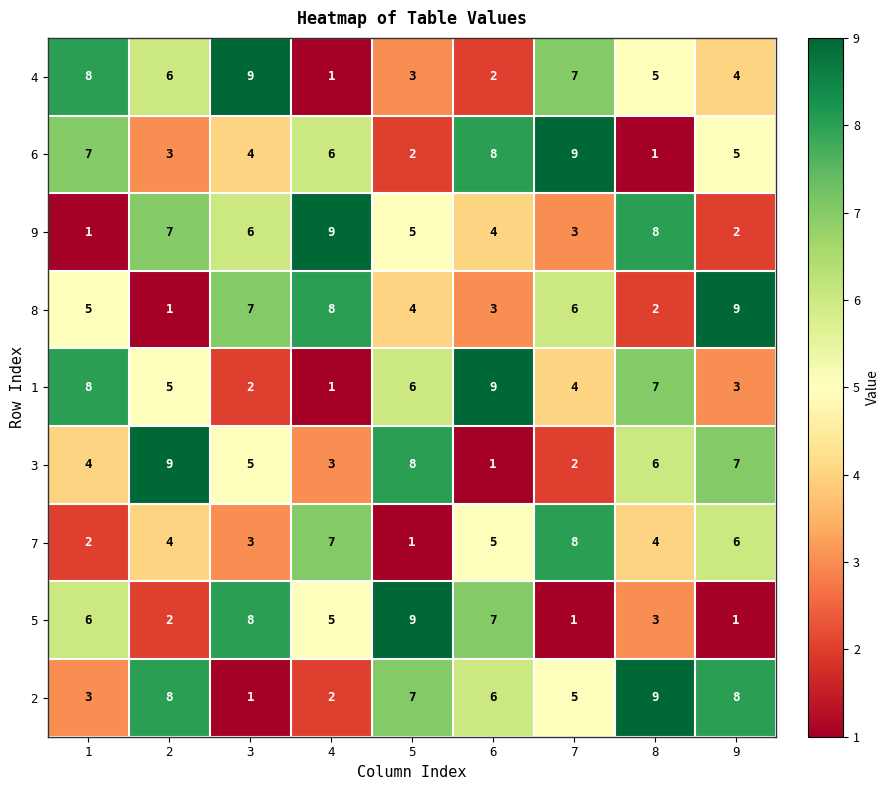

How many 1 values are between 3 and 7?

5